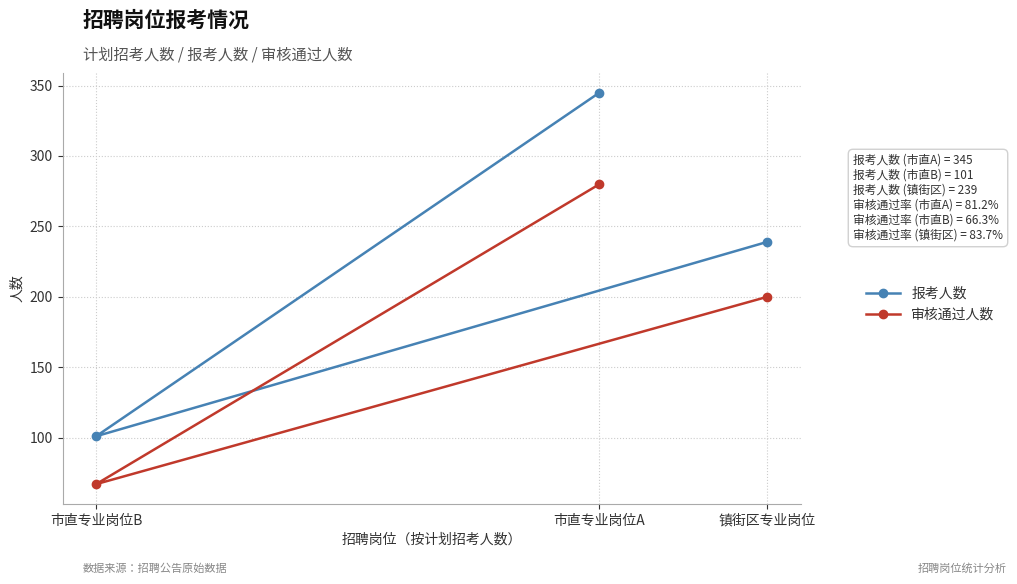

Which series has the largest total across all categories?

报考人数